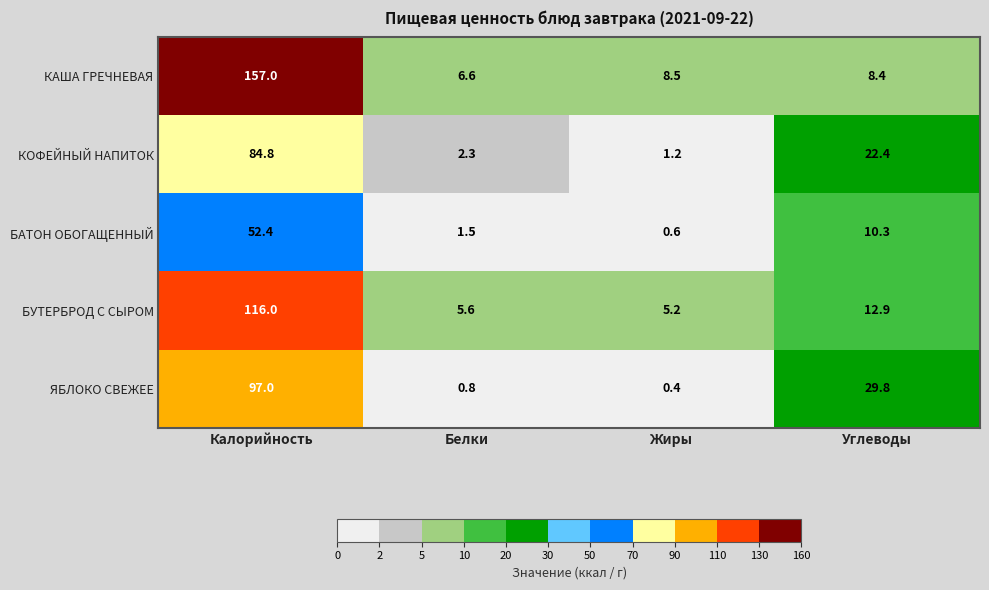

What is the approximate value of БАТОН ОБОГАЩЕННЫЙ at Калорийность?

52.4